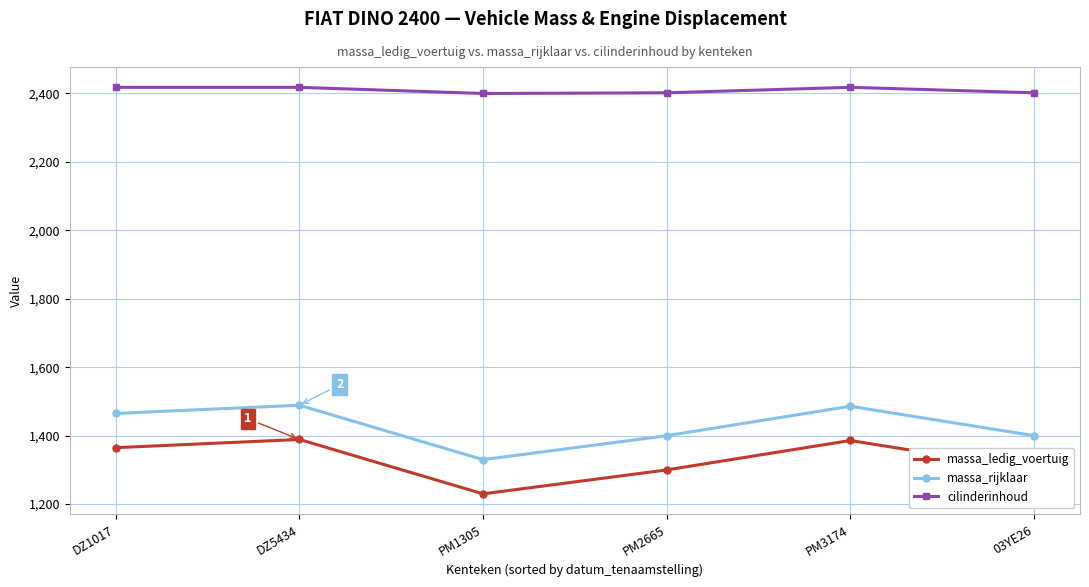

What is the total value across all series at 03YE26?

5102